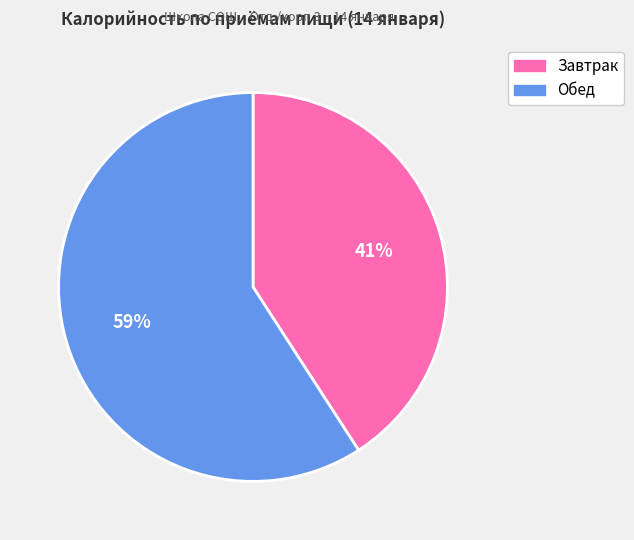

Does any single category account for the majority?

Yes